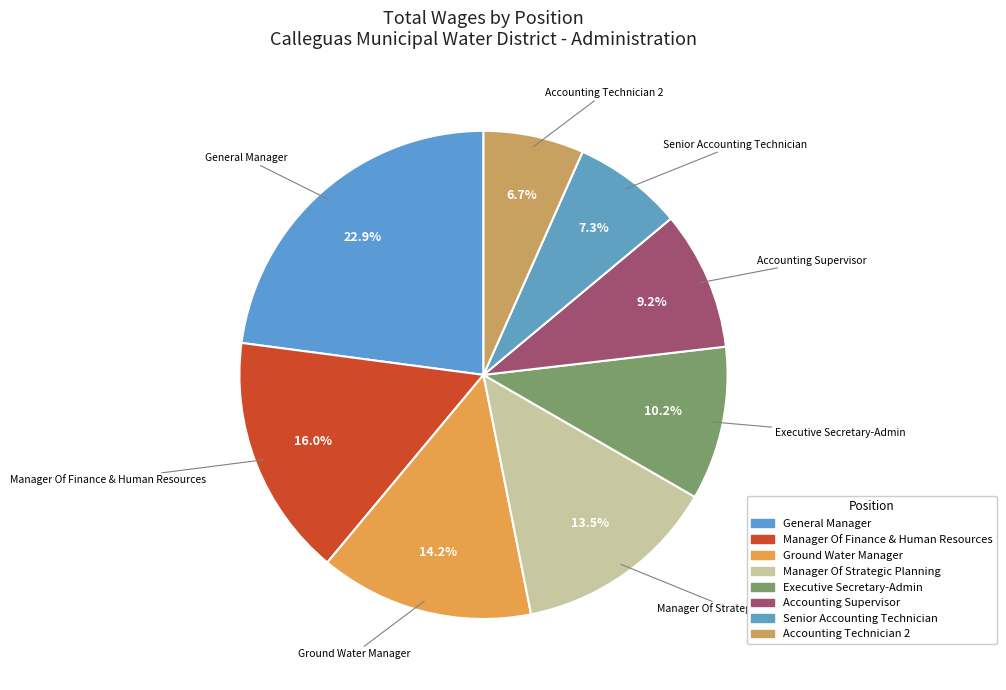

Count the number of slices in the pie.

8